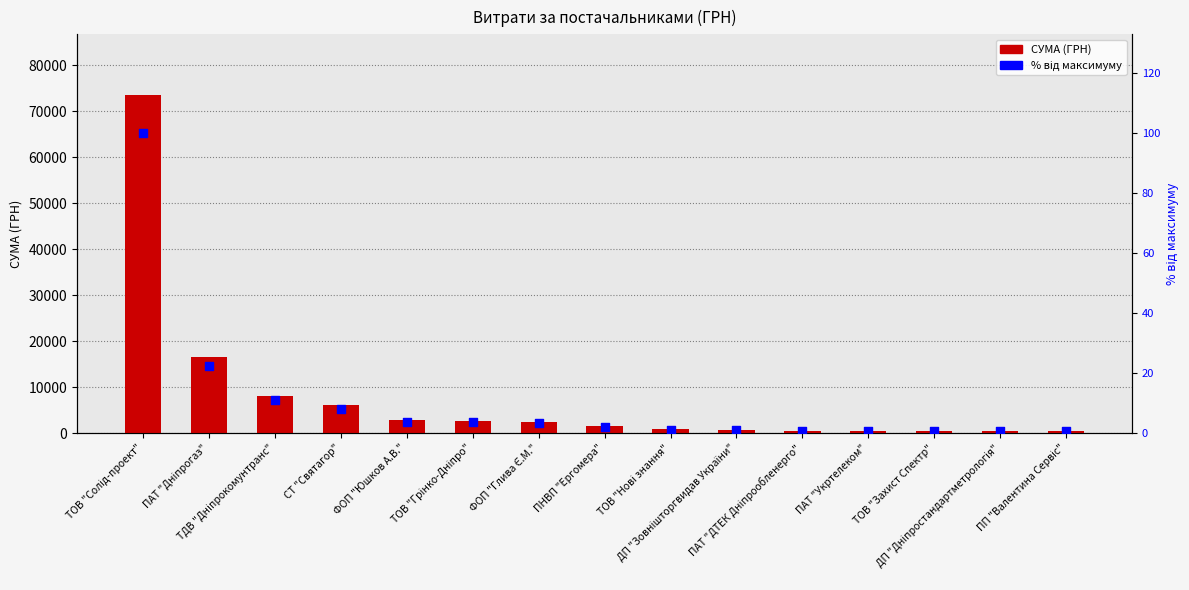

Is the value of Відсоток від максимуму at ПАТ "Дніпрогаз" greater than the value of СУМА (ГРН) at ПАТ "Дніпрогаз"?

No